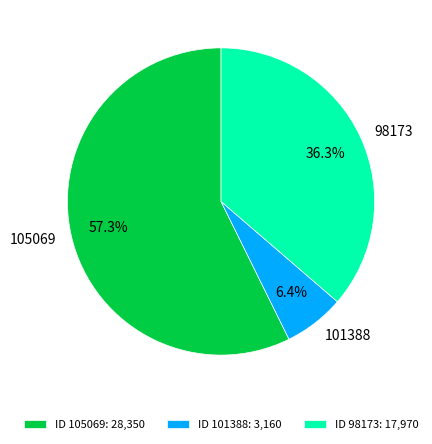

Which slice represents more than half of the pie?

105069